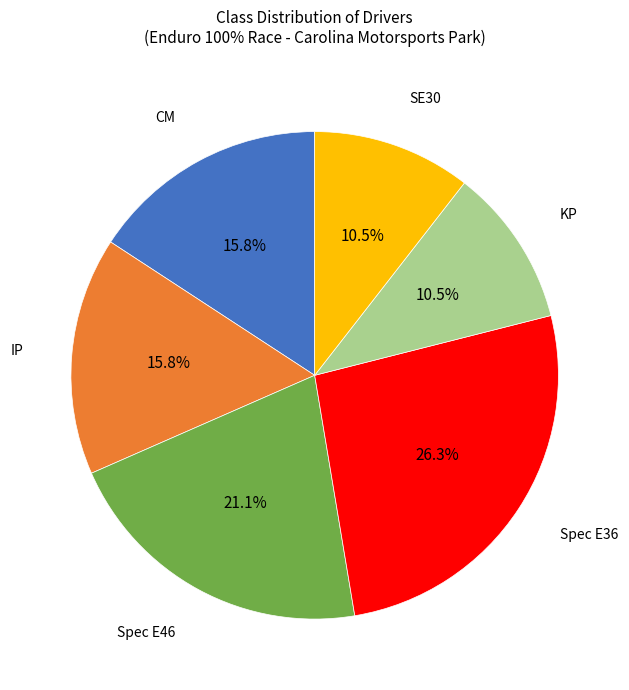

How many segments does this pie chart have?

6